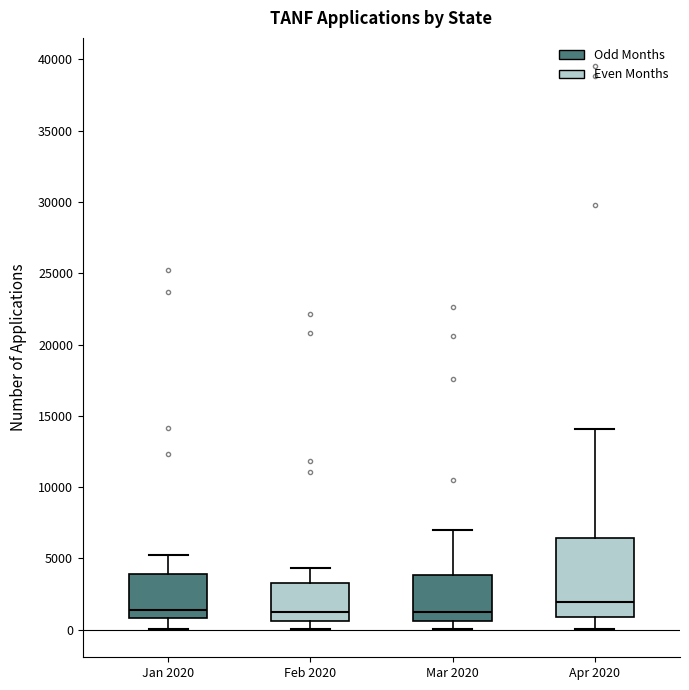

Reading left to right, read every box against the y-axis: the position of its median line, the range the box covers, and the ends of its whiskers. The values are not printed on the chart, so give them approximately, as read against the axis.

Jan 2020: median 1500, box 1000 to 4000, whiskers 0 to 5000
Feb 2020: median 1000, box 500 to 3500, whiskers 0 to 4500
Mar 2020: median 1500, box 500 to 4000, whiskers 0 to 7000
Apr 2020: median 2000, box 1000 to 6500, whiskers 0 to 14000